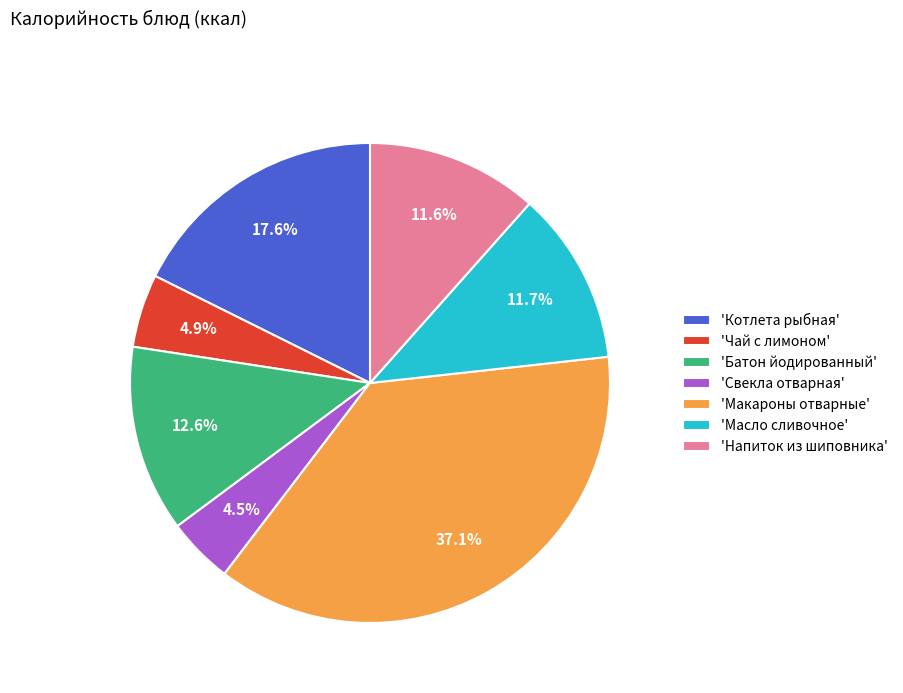

Is the sum of 'Чай с лимоном' and 'Котлета рыбная' greater than half?

No